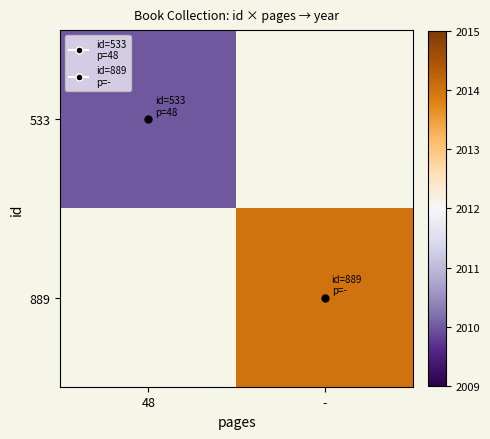

Rank the categories by 889 value from lowest to highest.

48, -